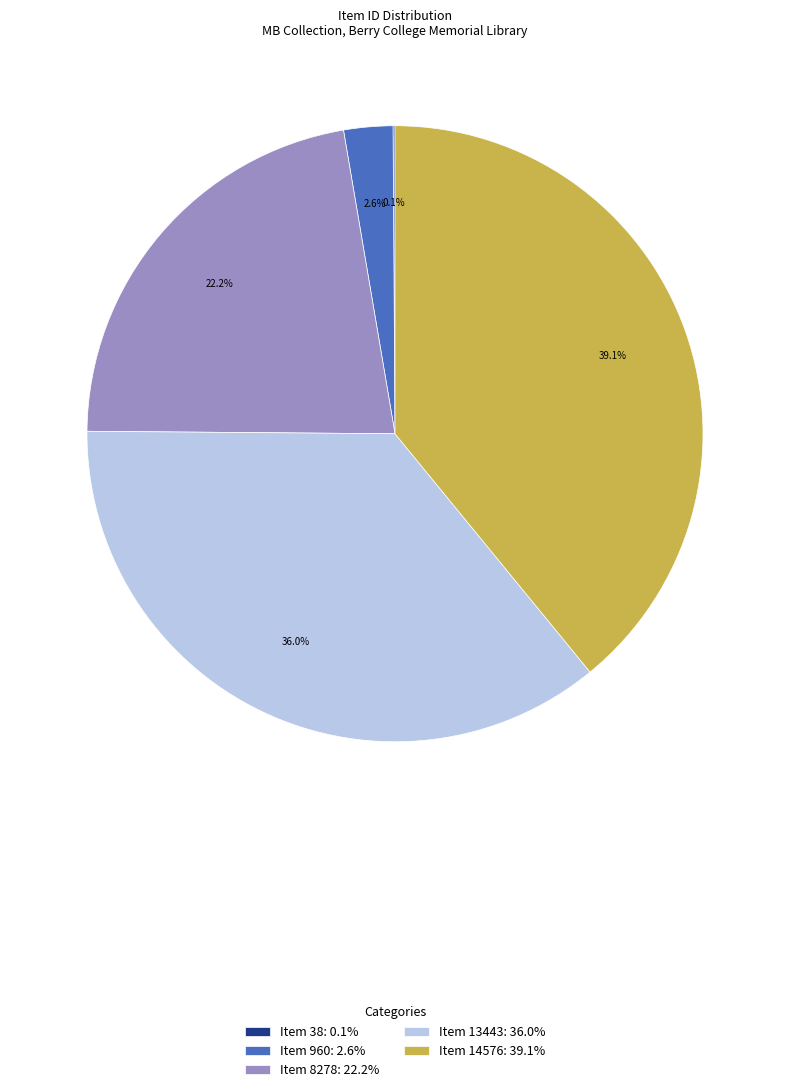

To the nearest percent, what percentage of the pie is Item 14576?

39%